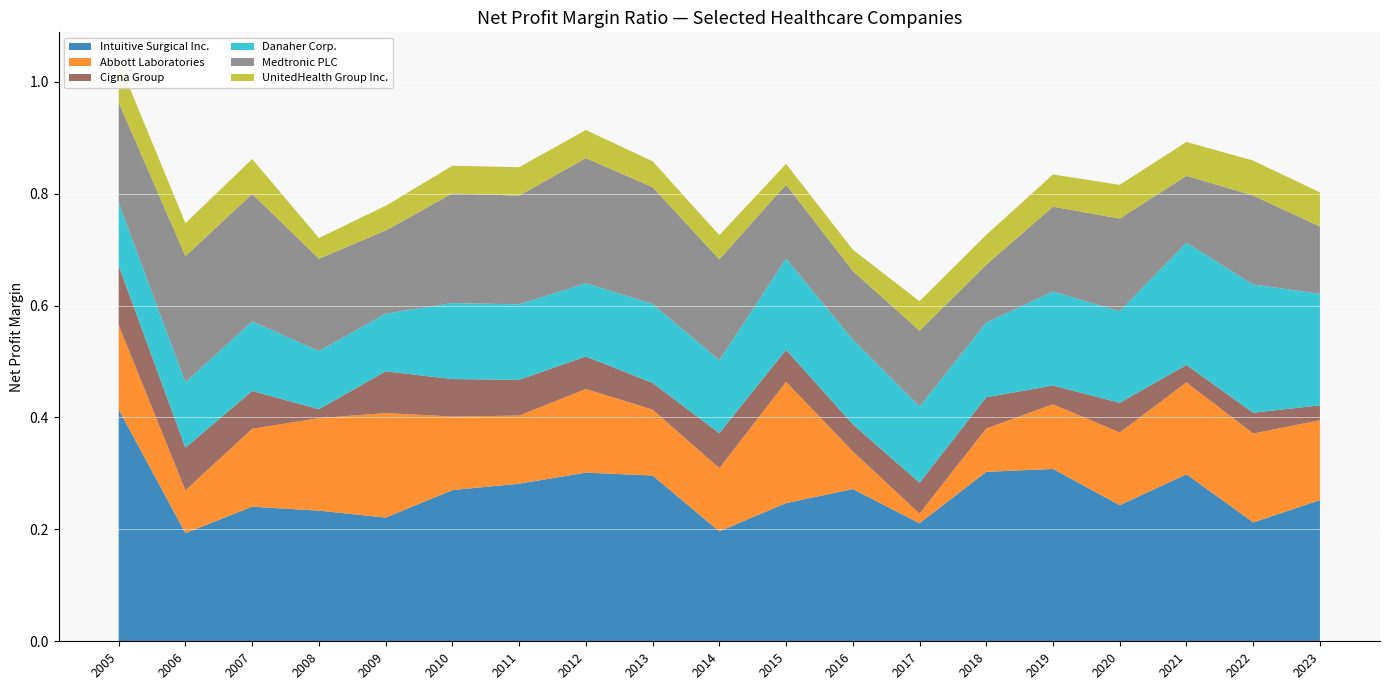

Reading right to left, list all the values displayed in this chart.

Intuitive Surgical Inc.: 0.3	0.2	0.3	0.2	0.3	0.3	0.2	0.3	0.2	0.2	0.3	0.3	0.3	0.3	0.2	0.2	0.2	0.2	0.4
Abbott Laboratories: 0.1	0.2	0.2	0.1	0.1	0.1	0.0	0.1	0.2	0.1	0.1	0.1	0.1	0.1	0.2	0.2	0.1	0.1	0.2
Cigna Group: 0.0	0.0	0.0	0.1	0.0	0.1	0.1	0.0	0.1	0.1	0.0	0.1	0.1	0.1	0.1	0.0	0.1	0.1	0.1
Danaher Corp.: 0.2	0.2	0.2	0.2	0.2	0.1	0.1	0.2	0.2	0.1	0.1	0.1	0.1	0.1	0.1	0.1	0.1	0.1	0.1
Medtronic PLC: 0.1	0.2	0.1	0.2	0.2	0.1	0.1	0.1	0.1	0.2	0.2	0.2	0.2	0.2	0.1	0.2	0.2	0.2	0.2
UnitedHealth Group Inc.: 0.1	0.1	0.1	0.1	0.1	0.1	0.1	0.0	0.0	0.0	0.0	0.1	0.1	0.0	0.0	0.0	0.1	0.1	0.1